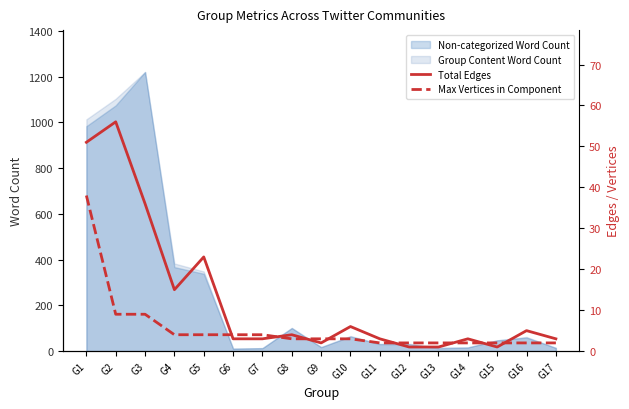

Between G14 and G16, which series saw the biggest shift?

Total Edges